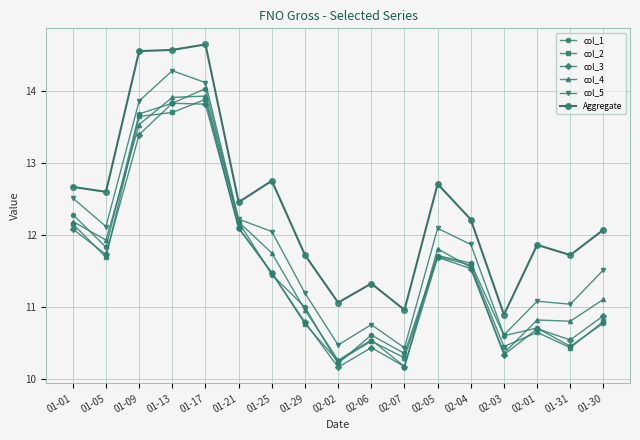

Where is the first local minimum for Aggregate?

01-05